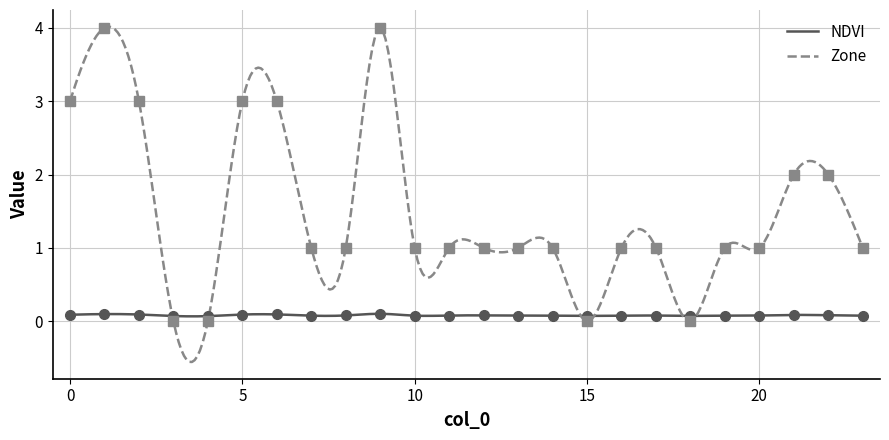

Which series has the largest total across all categories?

Zone